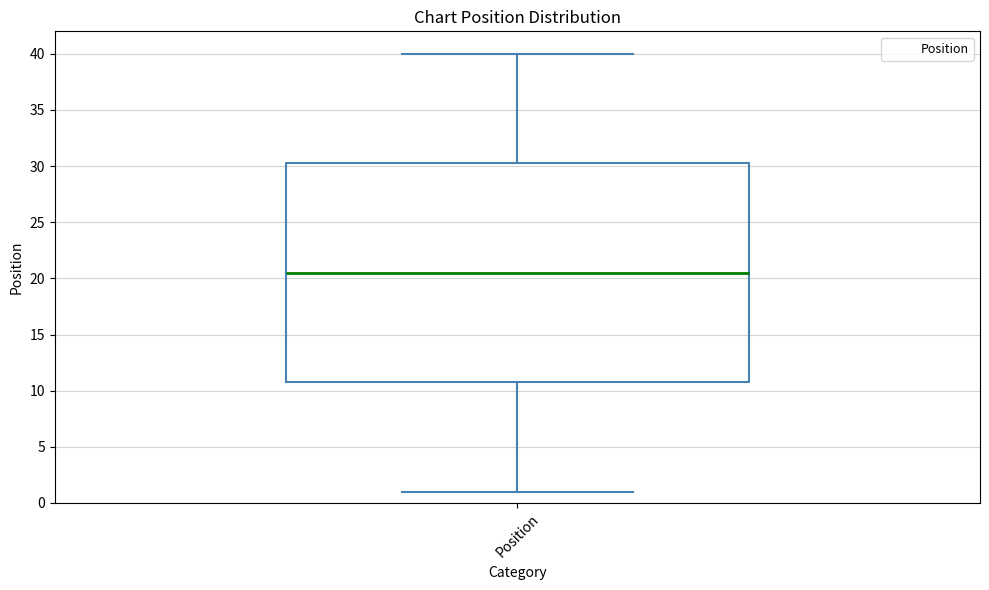

Where does the median line of the box for Position sit on the y-axis? The values are not printed on the chart, so give them approximately, as read against the axis.

20.5